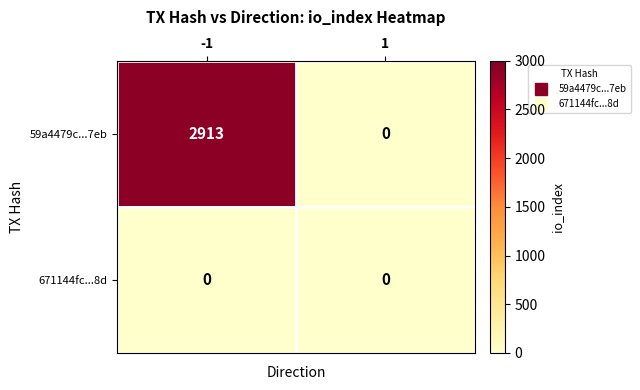

How many series are shown in this chart?

2